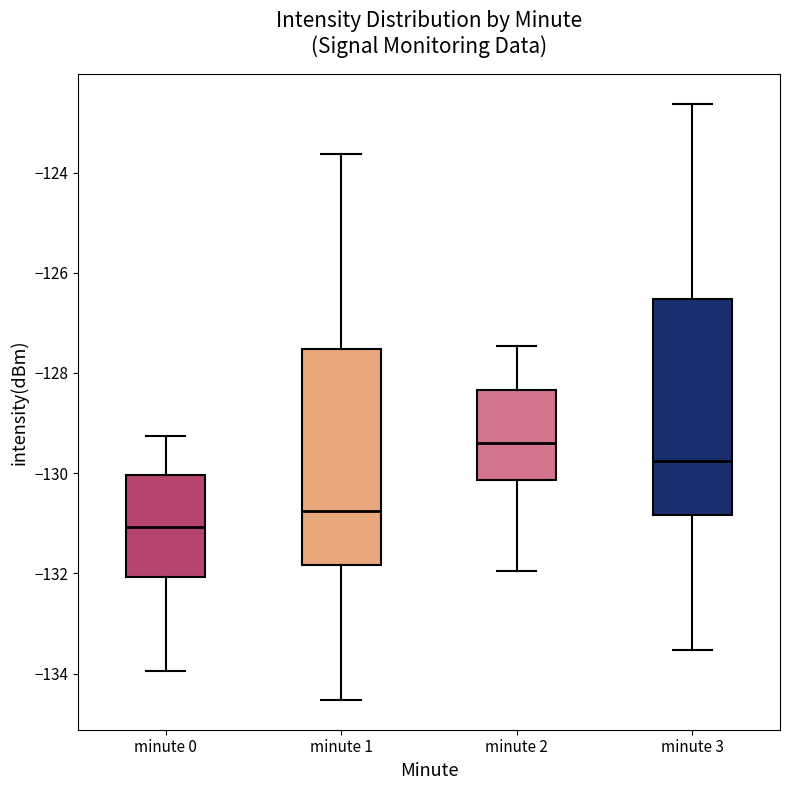

Reading left to right, read every box against the y-axis: the position of its median line, the range the box covers, and the ends of its whiskers. The values are not printed on the chart, so give them approximately, as read against the axis.

minute 0: median -131.0, box -132.0 to -130.0, whiskers -134.0 to -129.2
minute 1: median -130.8, box -131.8 to -127.6, whiskers -134.6 to -123.6
minute 2: median -129.4, box -130.2 to -128.4, whiskers -132.0 to -127.4
minute 3: median -129.8, box -130.8 to -126.6, whiskers -133.6 to -122.6